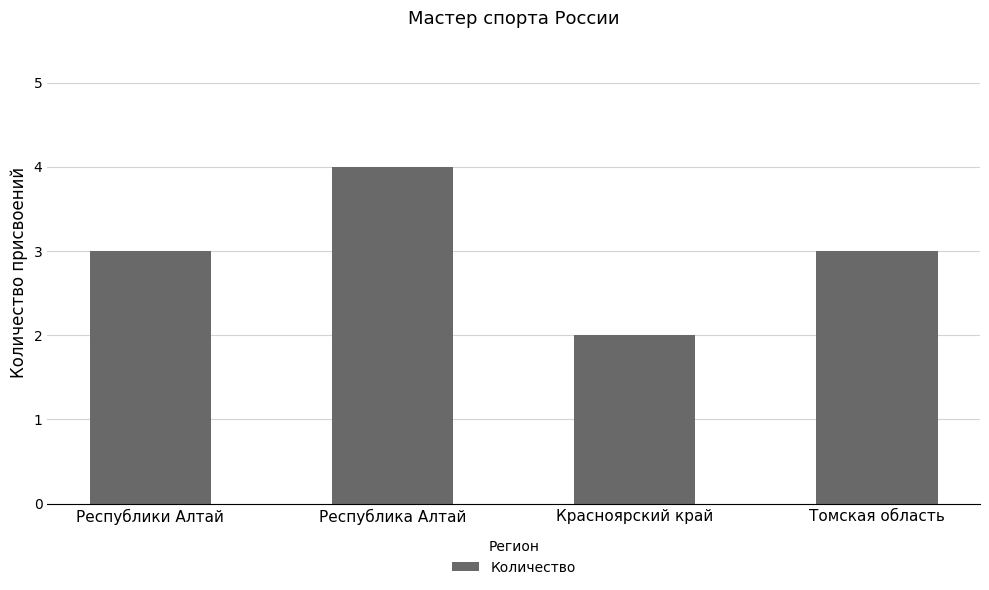

Between Томская область and Республика Алтай, which is larger?

Республика Алтай